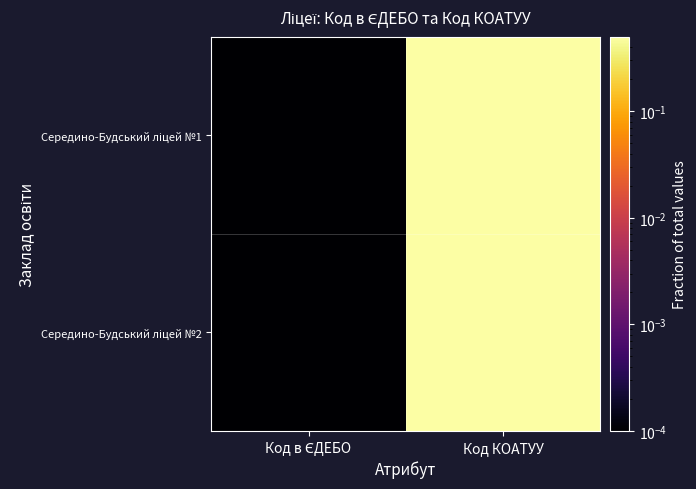

Rank the series by their average value, from highest to lowest.

Середино-Будський ліцей №1, Середино-Будський ліцей №2